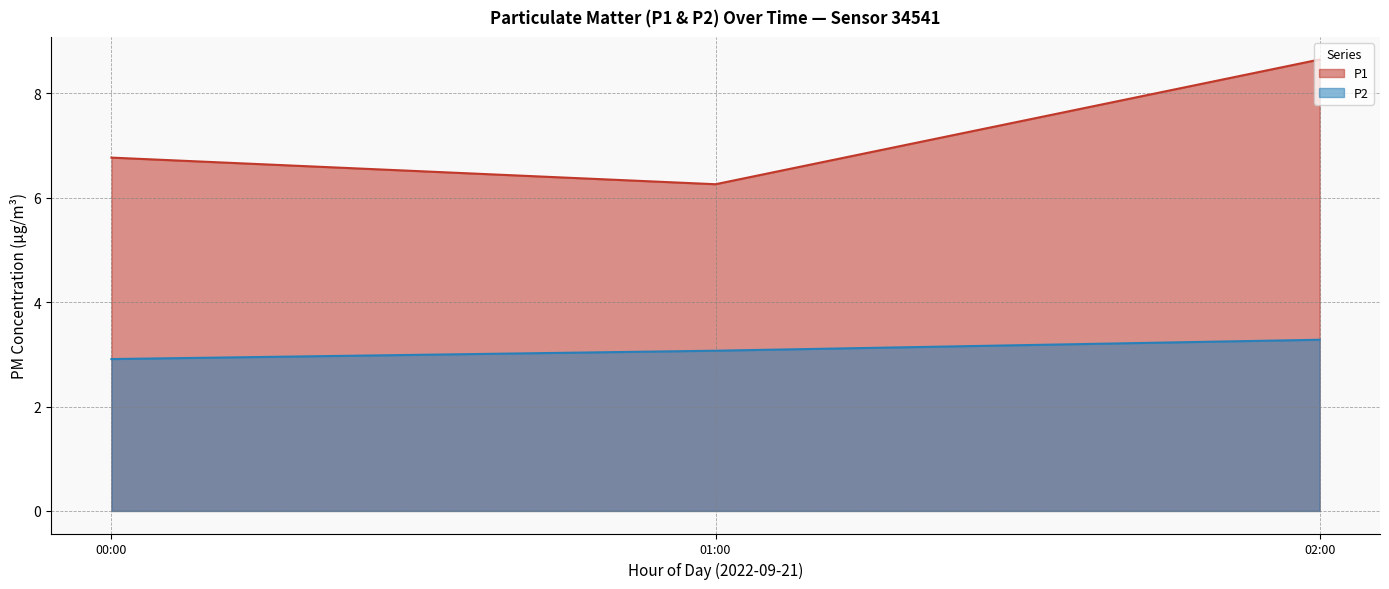

True or false: P2 and P1 cross at least once.

False